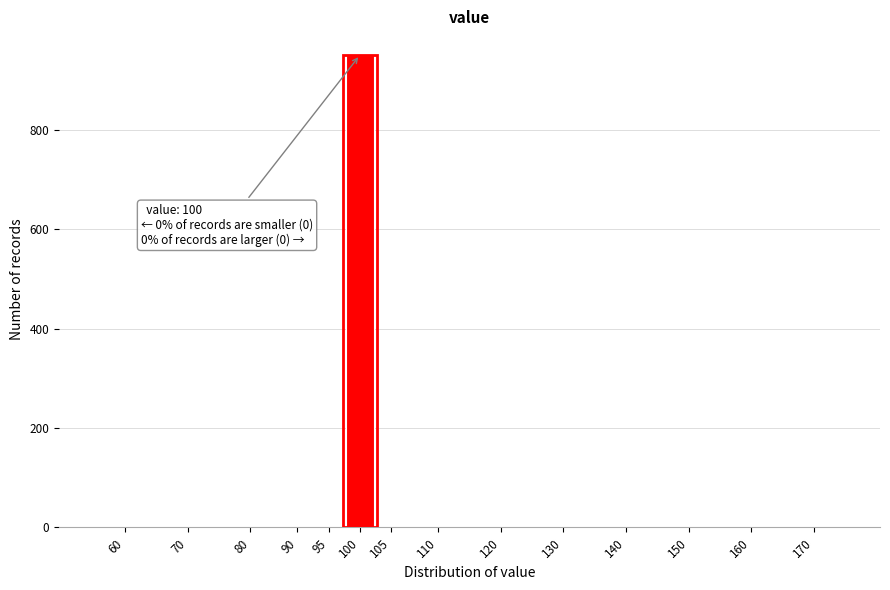

Reading left to right, transcribe all the data shown in this chart.

60=0	70=0	80=0	90=0	95=0	100=951	105=0	110=0	120=0	130=0	140=0	150=0	160=0	170=0